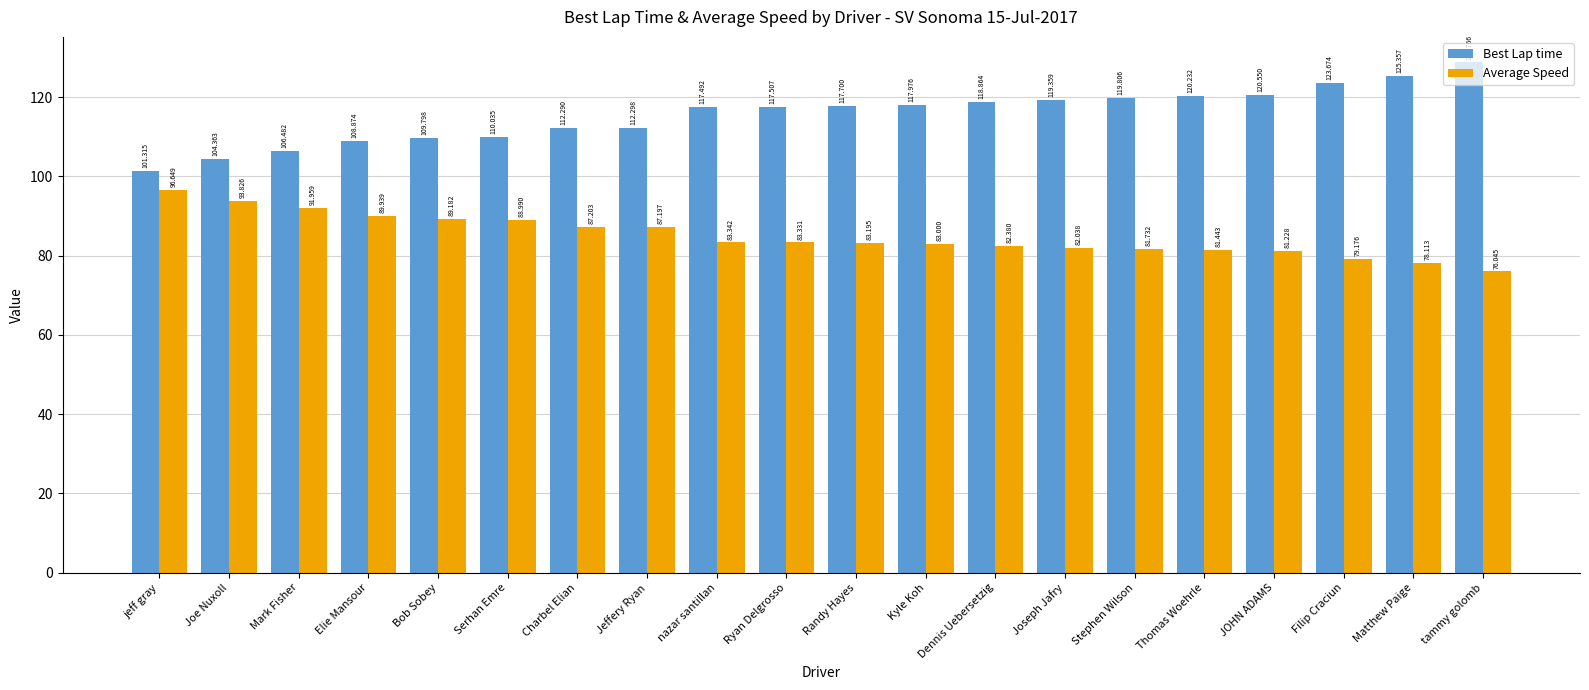

At which label does Best Lap time reach its minimum?

jeff gray